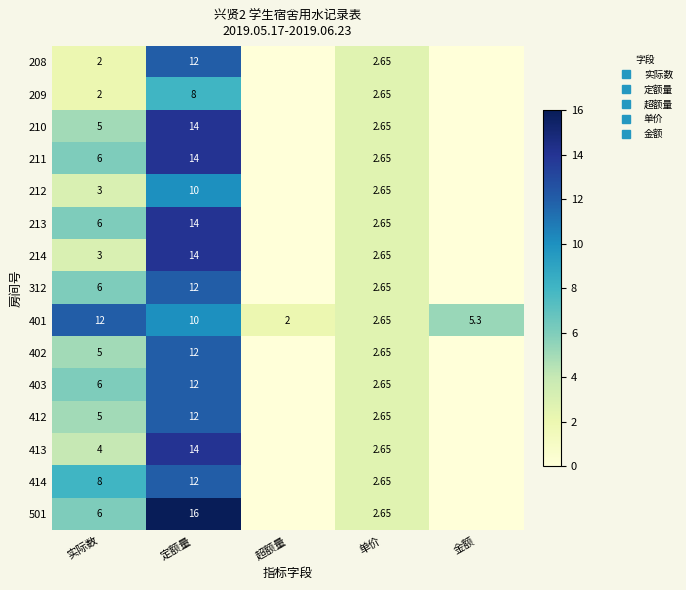

What is the highest value of the 413 series?

14.0